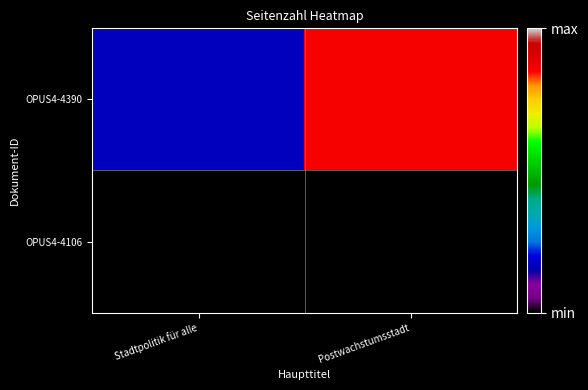

How many series are shown in this chart?

2